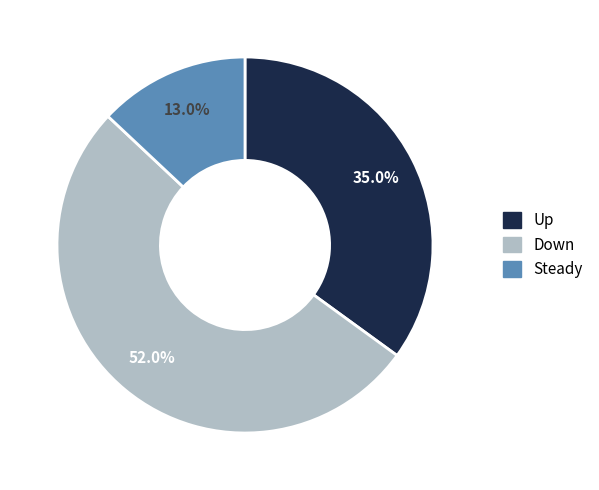

Does any single category account for the majority?

Yes